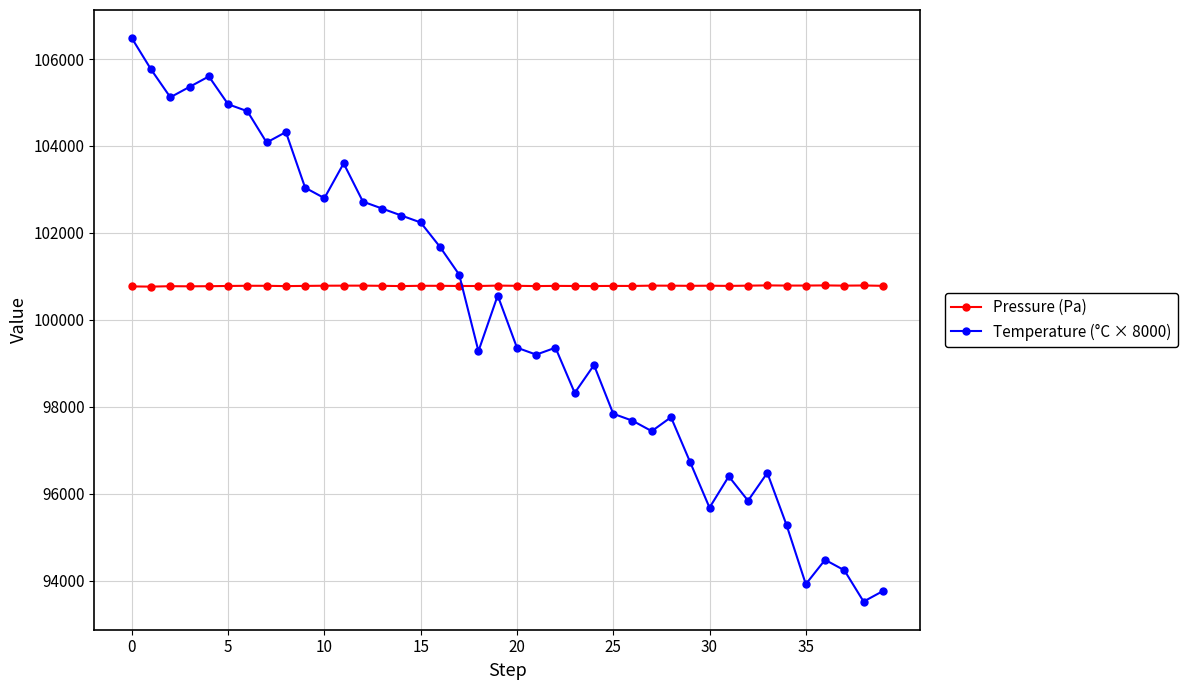

Which series has the largest total across all categories?

Pressure (Pa)